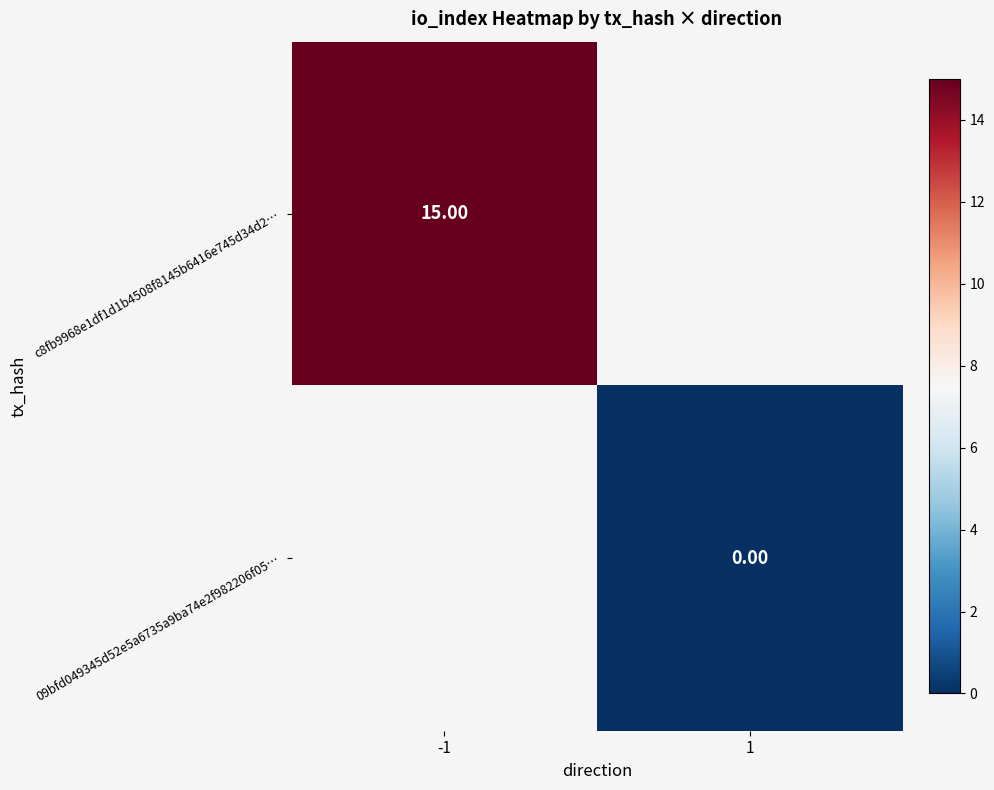

At which label is c8fb9968e1df1d1b4508f8145b6416e745d34d2… closest to 15?

-1